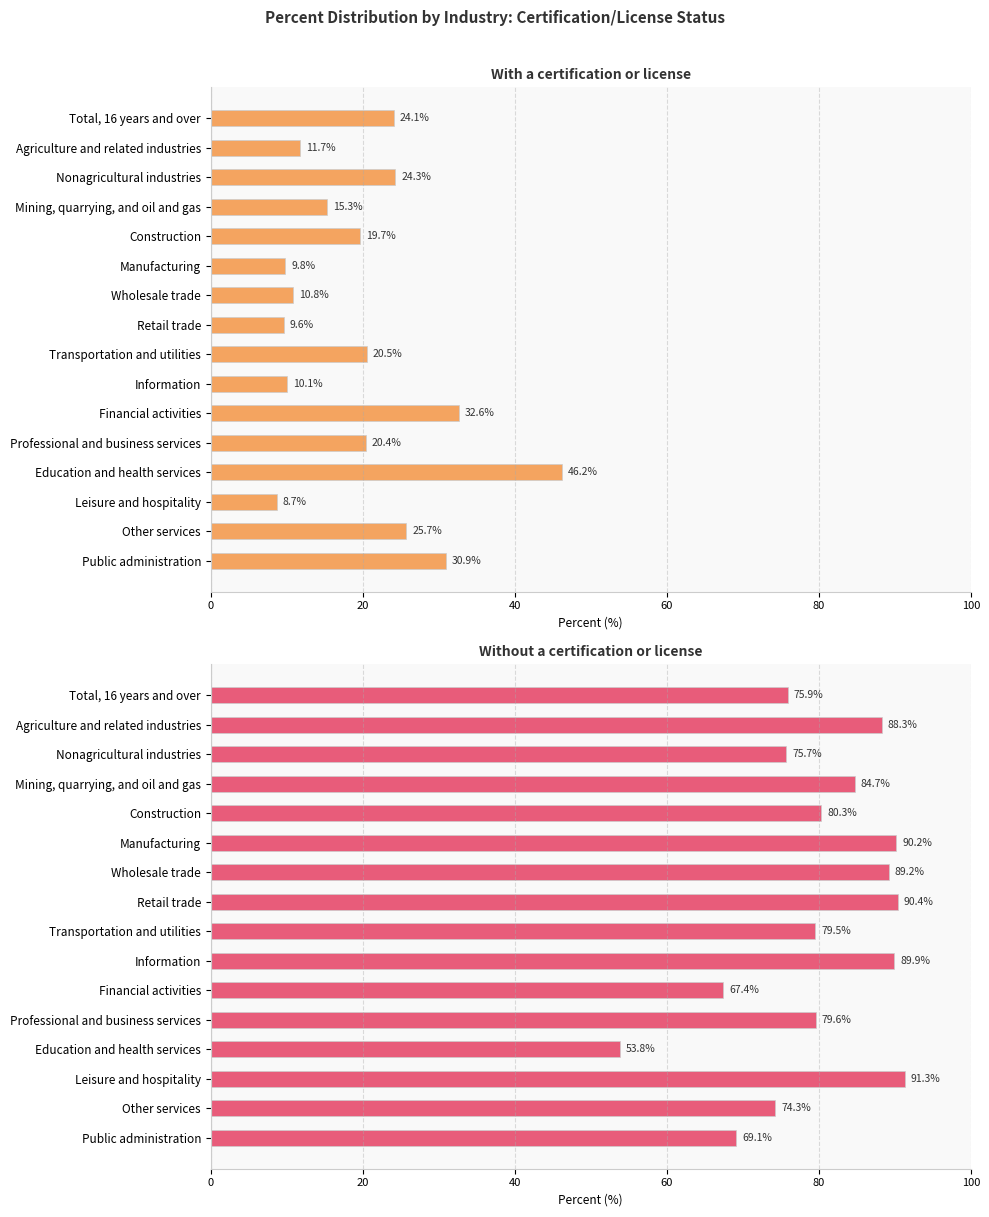

How many values in the With a certification or license series are below 20?

8